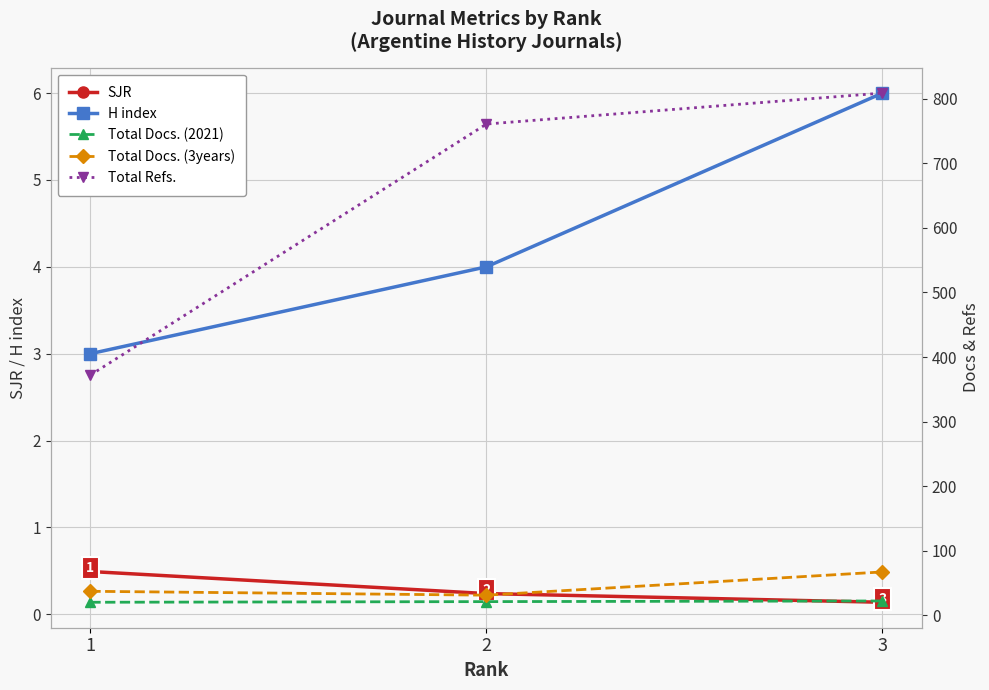

True or false: SJR has a value of 0.2 at 2.

True